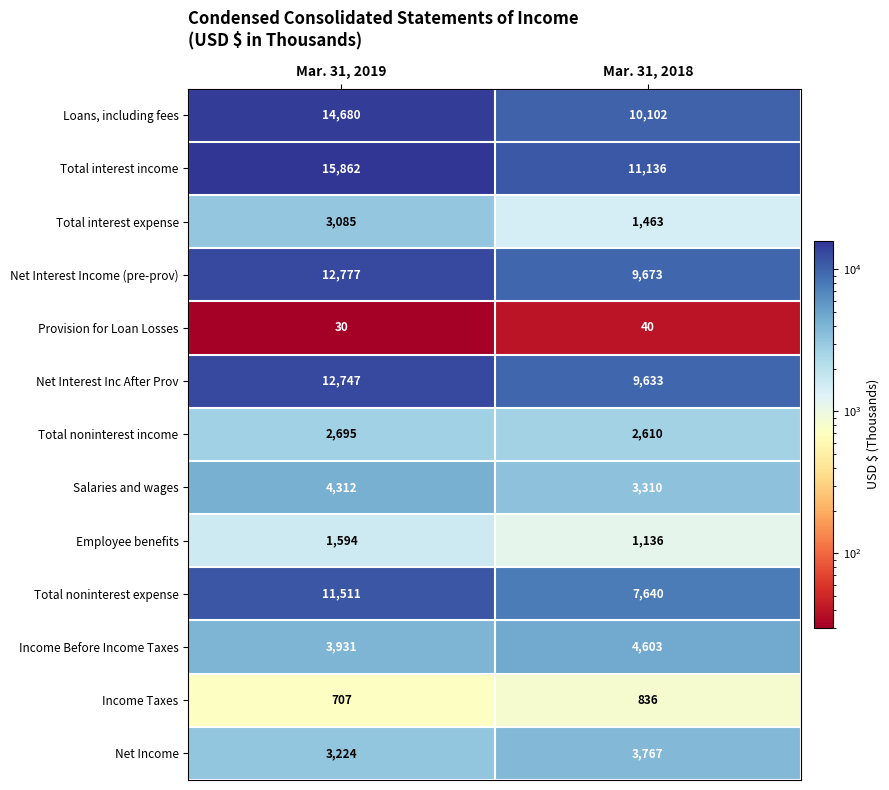

Rank the categories by Salaries and wages value from lowest to highest.

Mar. 31, 2018, Mar. 31, 2019